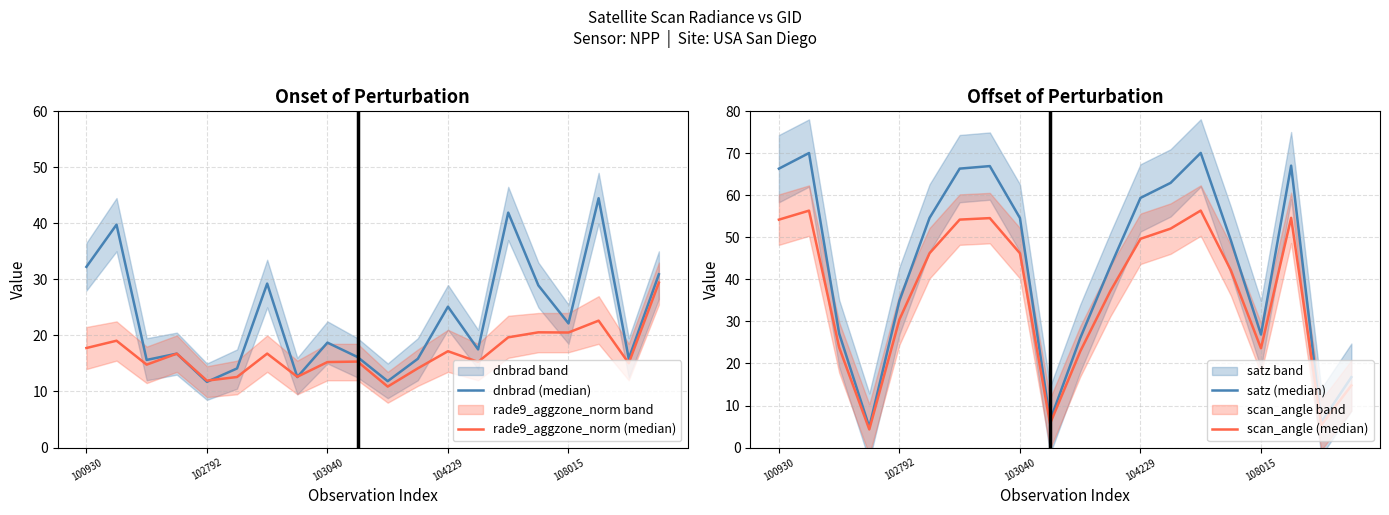

True or false: dnbrad (median) has a value of 29.2 at 6.

True